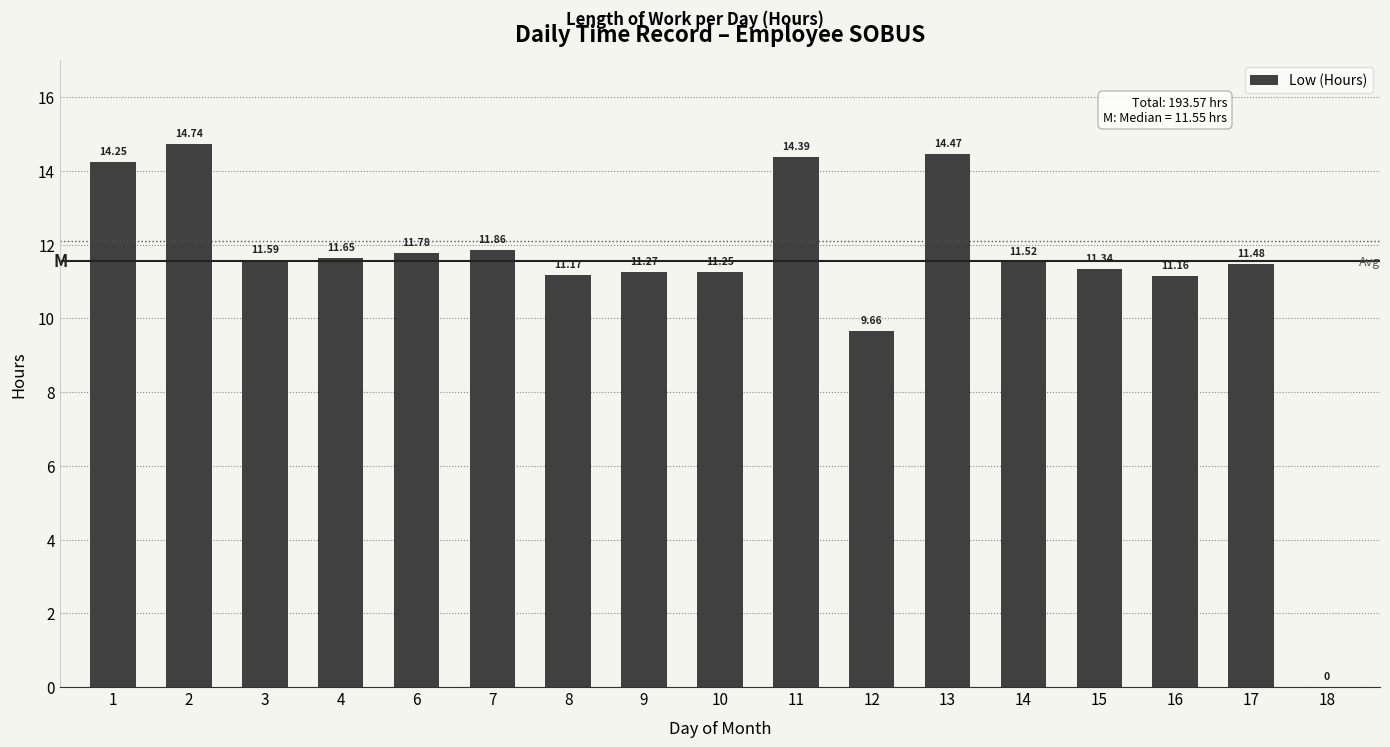

What is the sum of the values at 4 and 15?

23.0